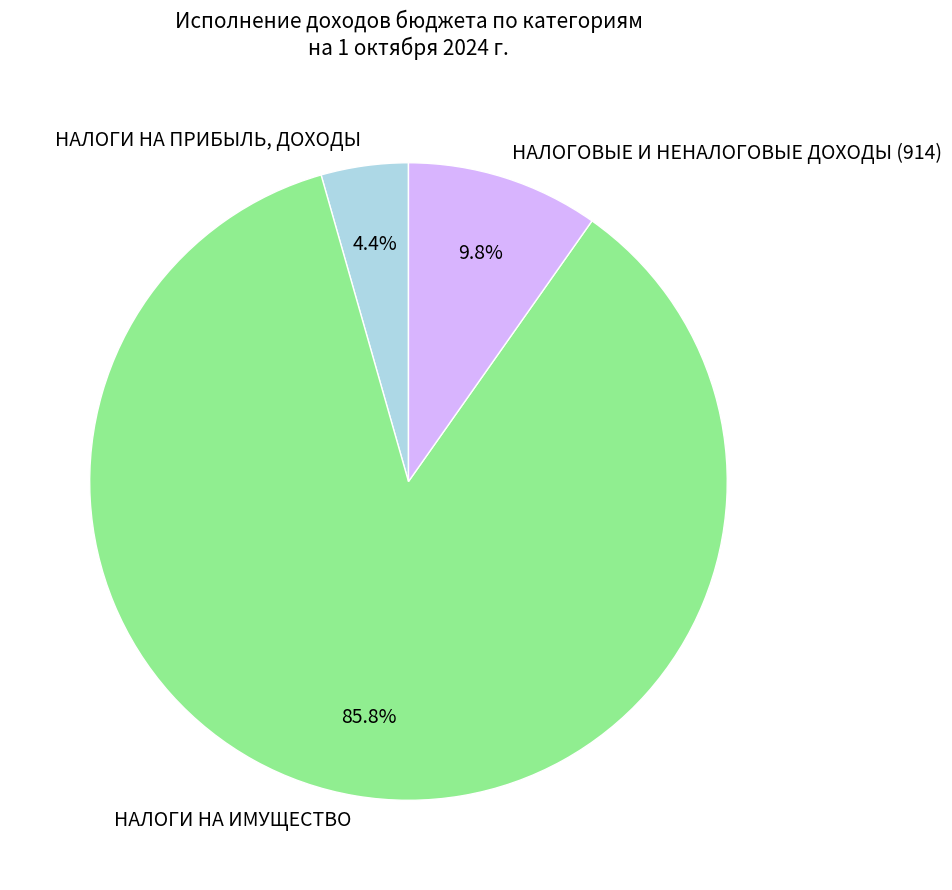

Is there a majority slice in this chart?

Yes